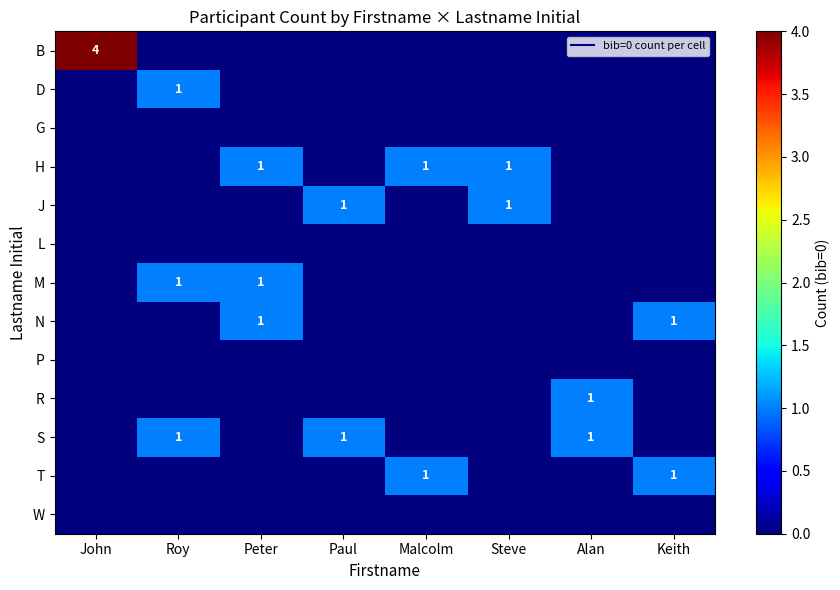

Is the value of B at Roy greater than the value of J at Steve?

No